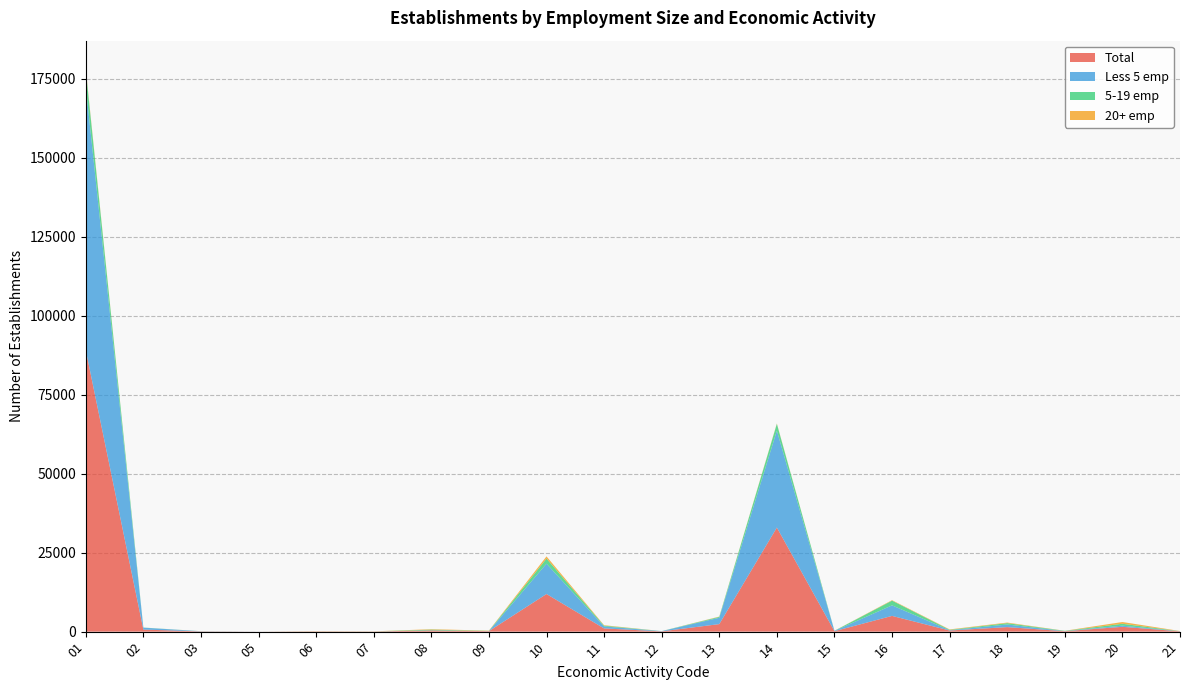

Reading right to left, transcribe all the data shown in this chart.

Total: 21=99	20=1521	19=136	18=1434	17=352	16=4978	15=146	14=32928	13=2383	12=87	11=1014	10=11903	09=160	08=386	07=45	06=72	05=7	03=73	02=649	01=89036
Less 5 emp: 21=26	20=370	19=34	18=819	17=92	16=3338	15=111	14=30658	13=2009	12=75	11=631	10=9598	09=20	08=26	07=8	06=9	05=7	03=48	02=608	01=83411
5-19 emp: 21=20	20=591	19=75	18=434	17=131	16=1488	15=17	14=2148	13=277	12=10	11=243	10=1608	09=50	08=218	07=12	06=14	05=0	03=13	02=39	01=5188
20+ emp: 21=53	20=560	19=27	18=181	17=129	16=152	15=18	14=122	13=97	12=2	11=140	10=697	09=90	08=142	07=25	06=49	05=0	03=12	02=2	01=437